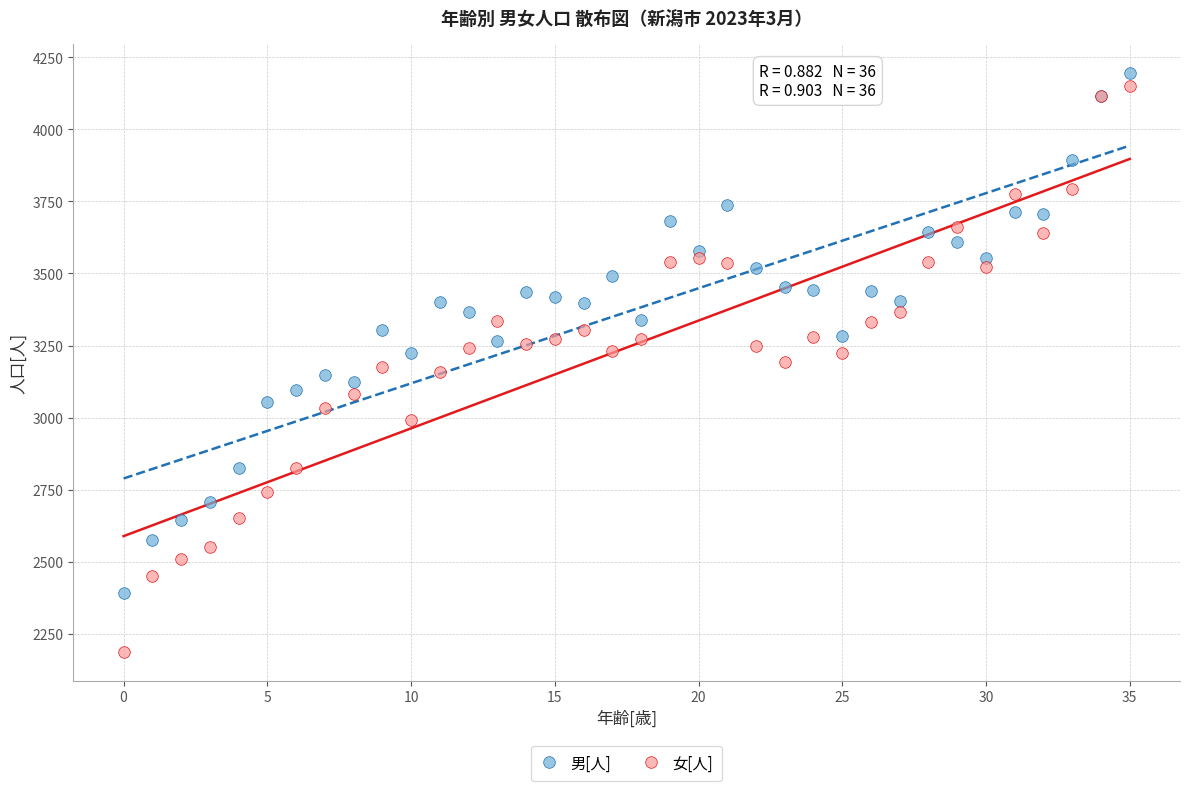

Which series reaches the minimum Y coordinate?

女[人]